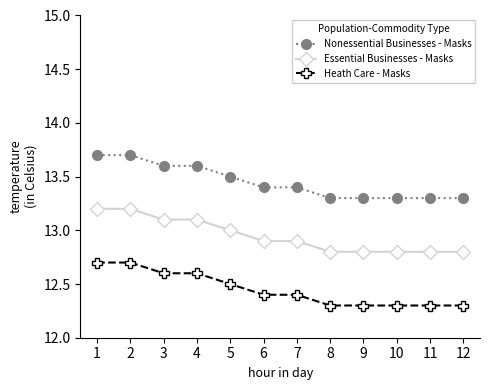

What is the average value of the Nonessential Businesses - Masks series?

13.5